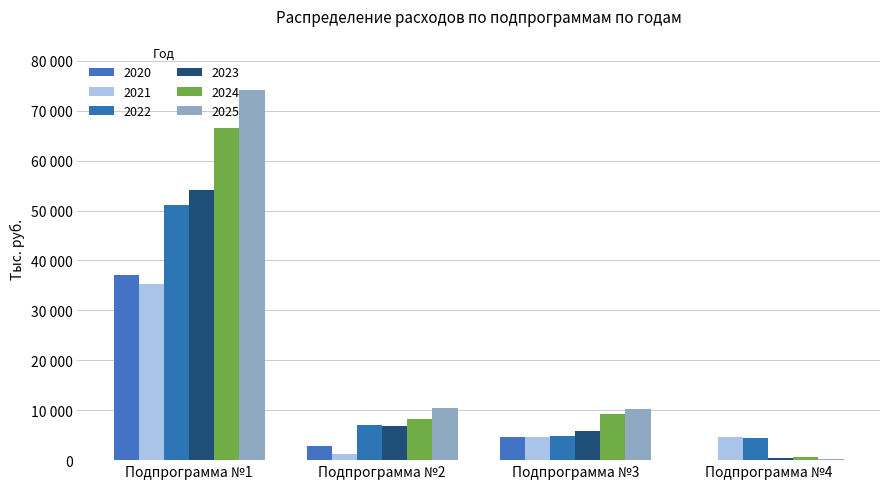

Does the chart contain stacked bars?

No